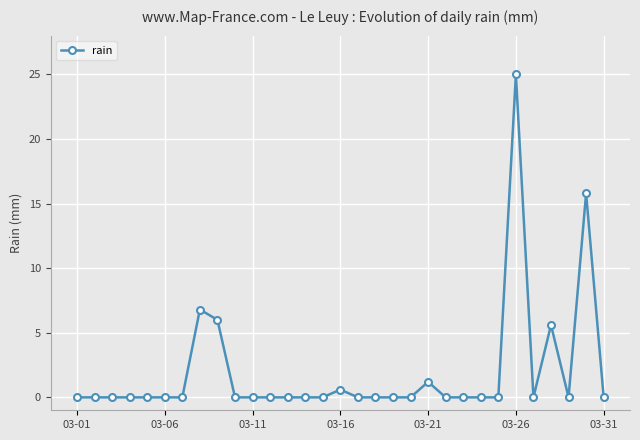

True or false: there are more than 0 points higher than both neighbors.

True